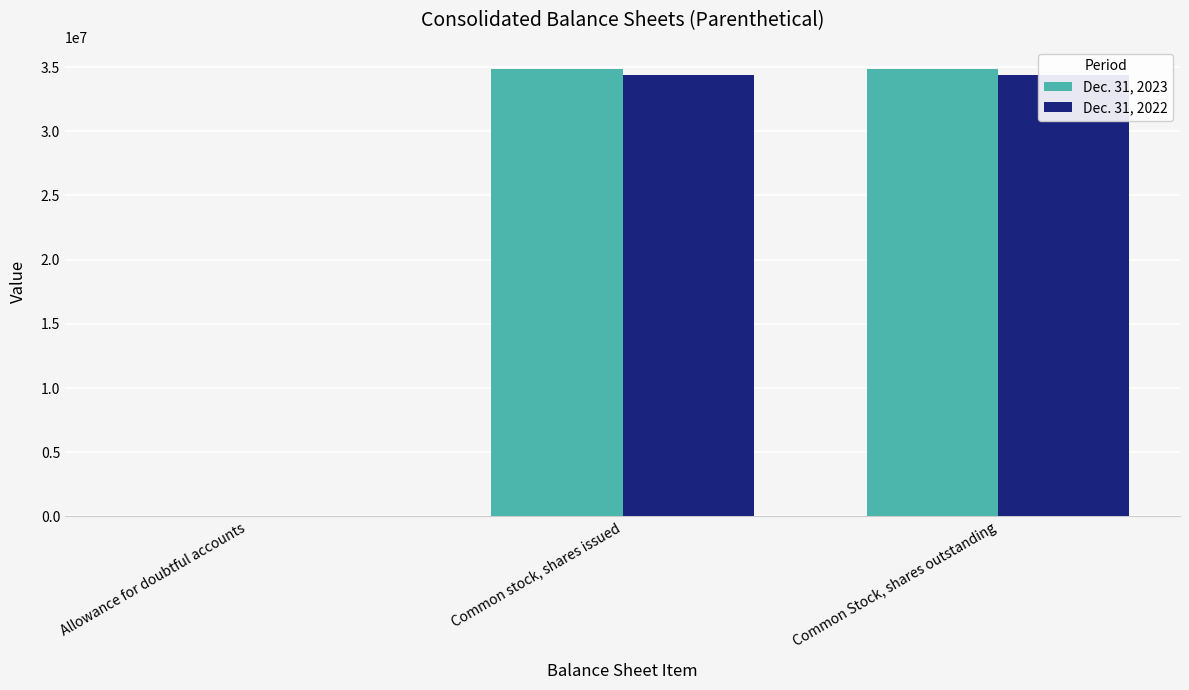

What value does the Dec. 31, 2023 series have at Allowance for doubtful accounts?

6460